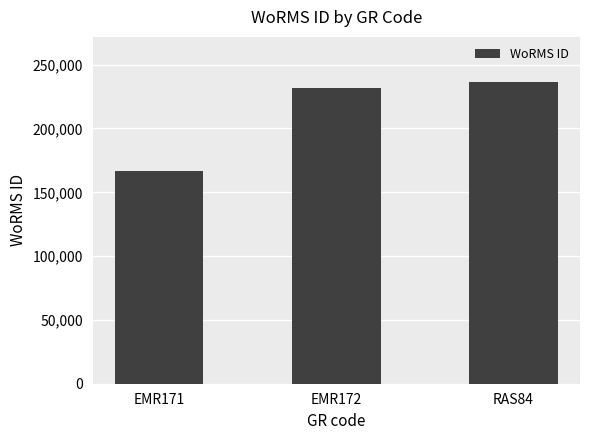

Approximately how many times larger is the value at RAS84 compared to EMR172?

1.0